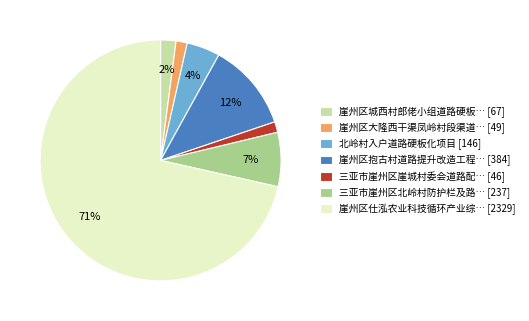

The 崖州区大隆西干渠凤岭村段渠道… [49] slice represents 2% of the pie. True or false?

True